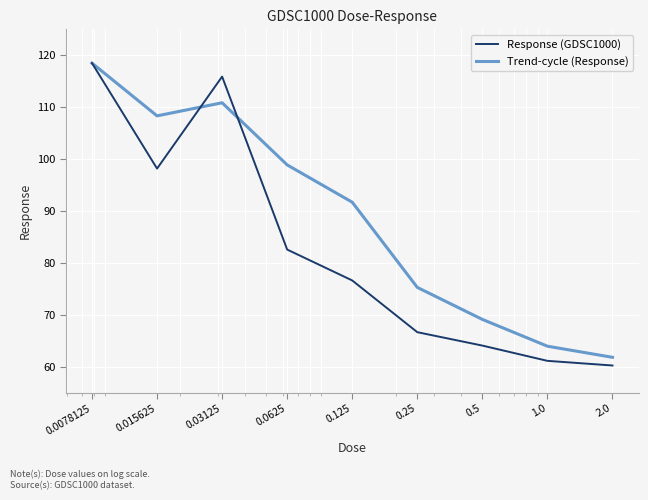

At how many categories does at least one series exceed 114?

2